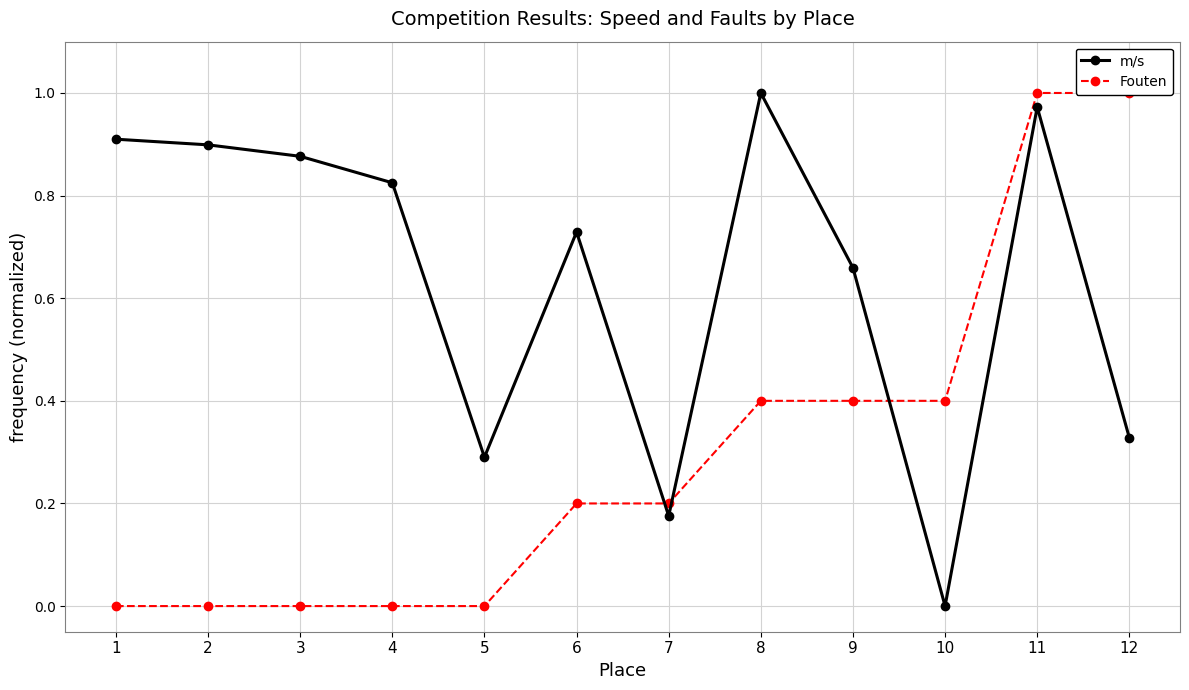

What is the difference between the maximum and minimum values in the m/s series?

1.0